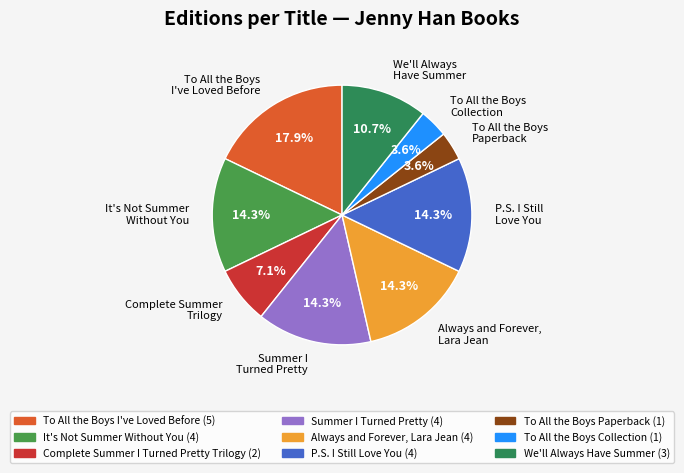

Does any single category account for the majority?

No